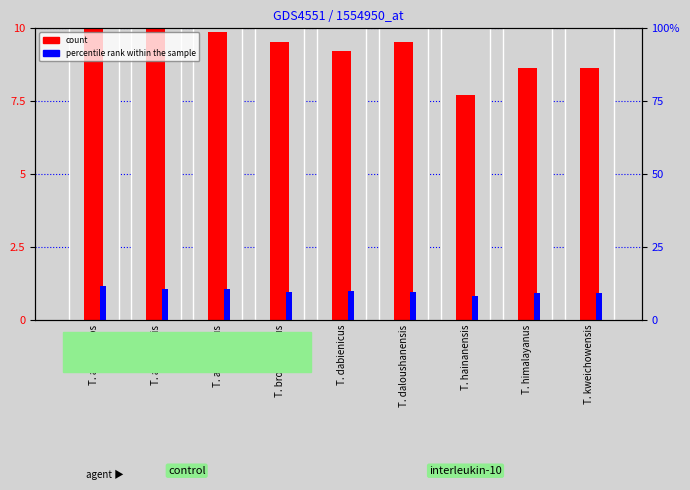

What is the difference between the second highest and second lowest values in the percentile rank within the sample series?

0.2